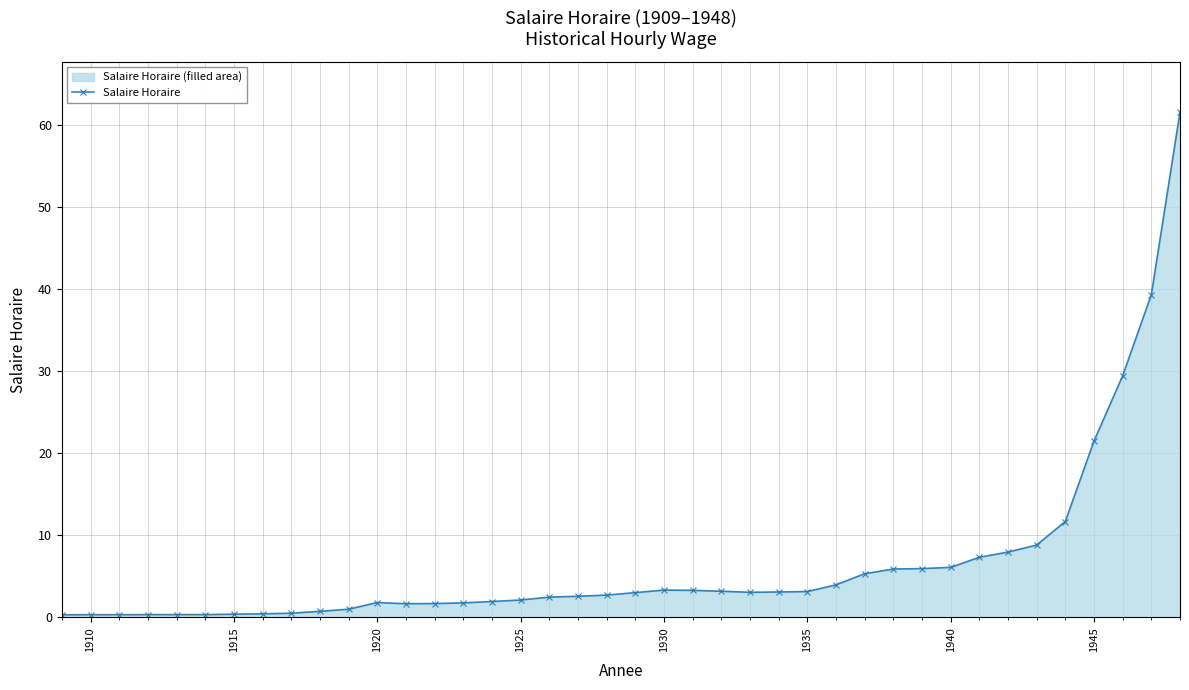

What is the sum of all values?

260.9